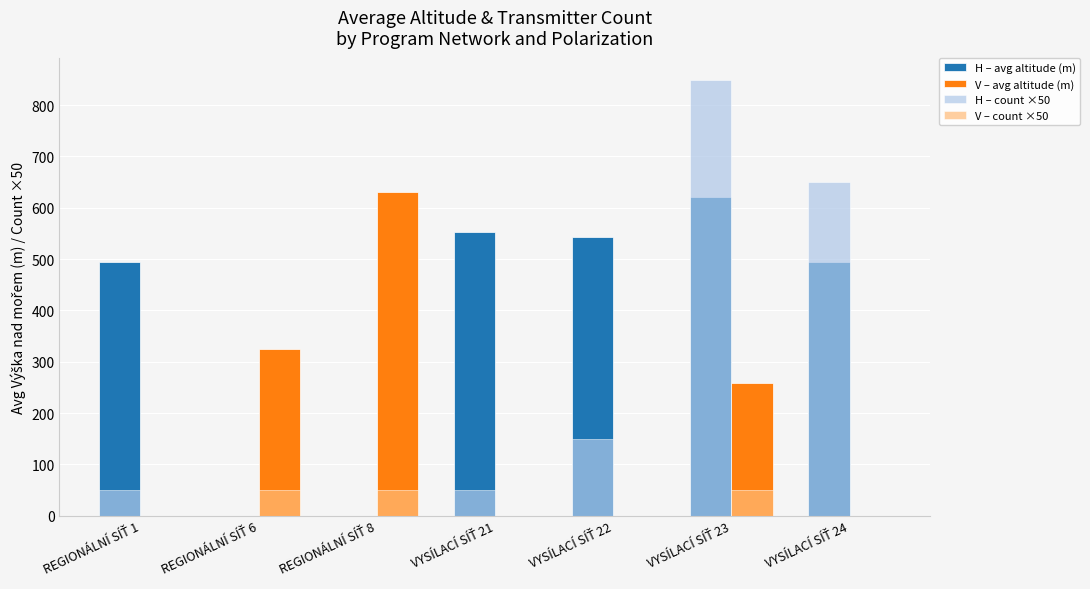

What is the average value of the H – count ×50 series?

250